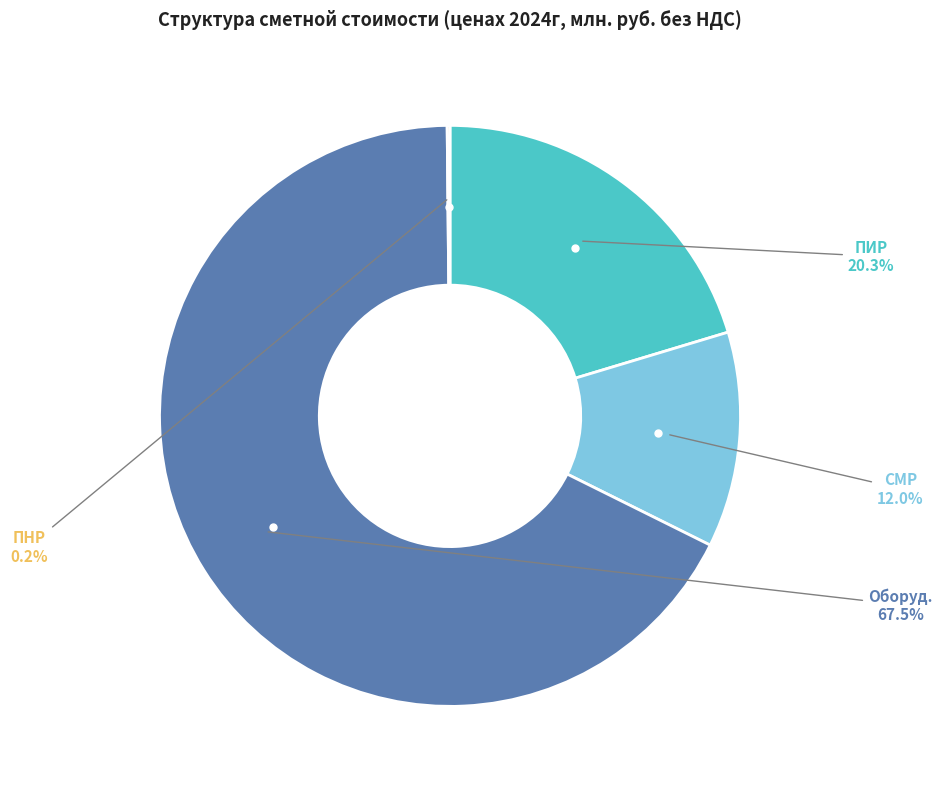

Approximately how many times larger is the value at ПИР compared to Оборуд.?

0.3